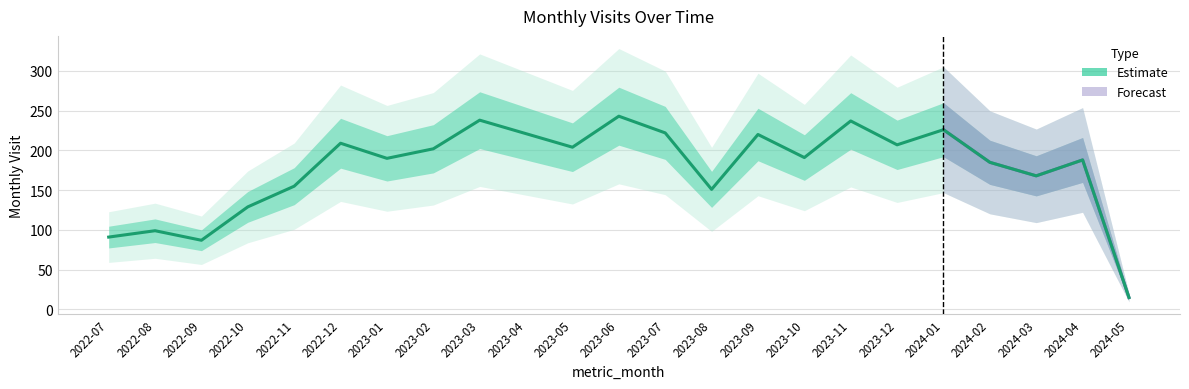

Where is the data nearest to the value 129?

2022-10